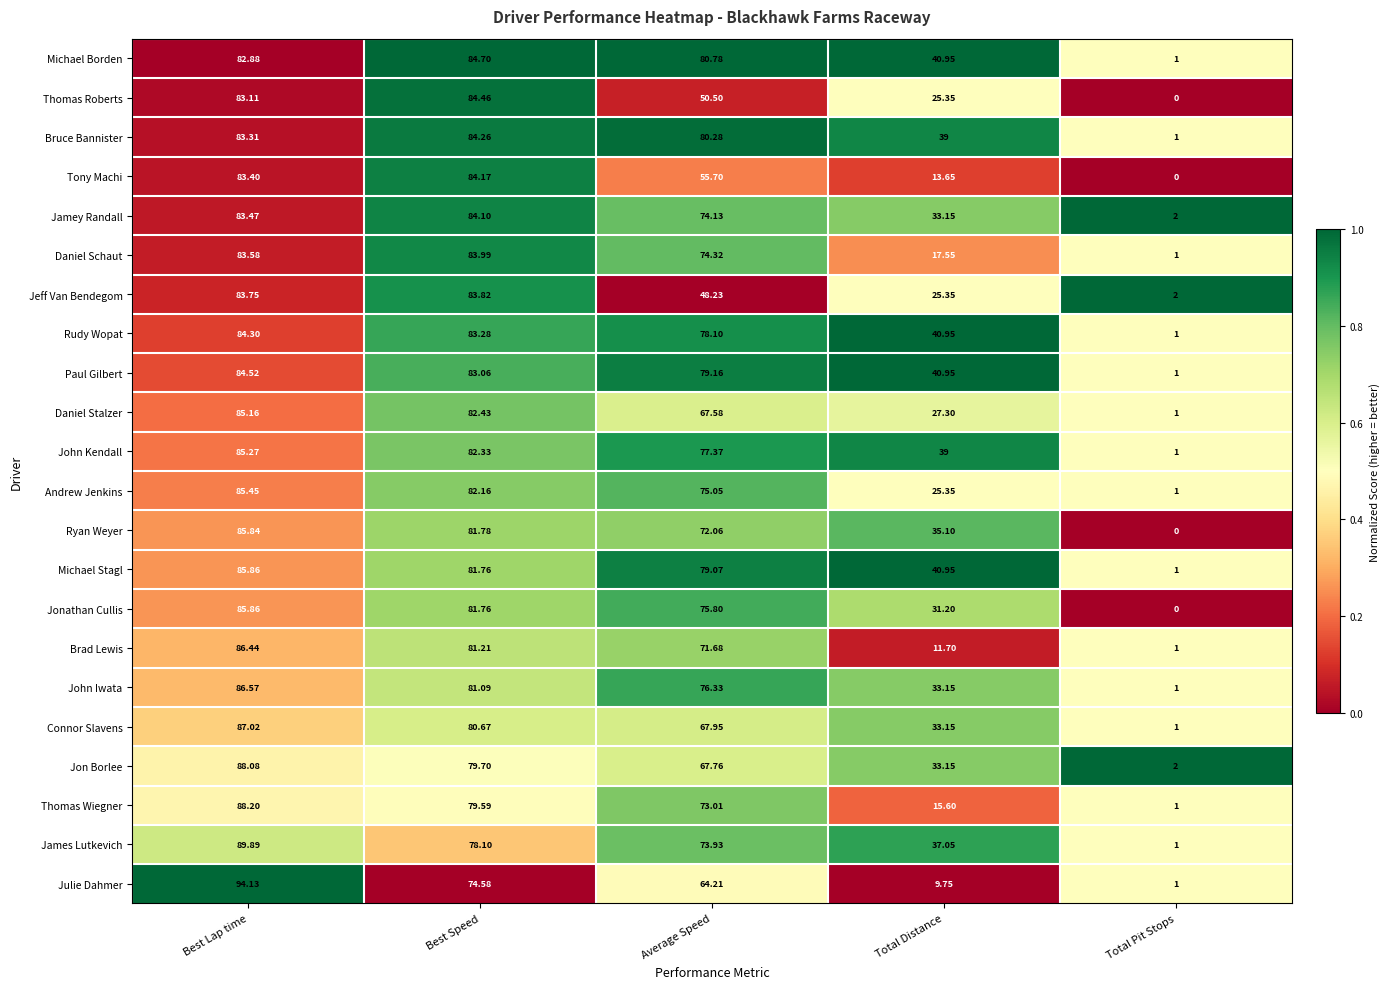

Rank the series at Average Speed from highest to lowest value.

Michael Borden, Bruce Bannister, Paul Gilbert, Michael Stagl, Rudy Wopat, John Kendall, John Iwata, Jonathan Cullis, Andrew Jenkins, Daniel Schaut, Jamey Randall, James Lutkevich, Thomas Wiegner, Ryan Weyer, Brad Lewis, Connor Slavens, Jon Borlee, Daniel Stalzer, Julie Dahmer, Tony Machi, Thomas Roberts, Jeff Van Bendegom